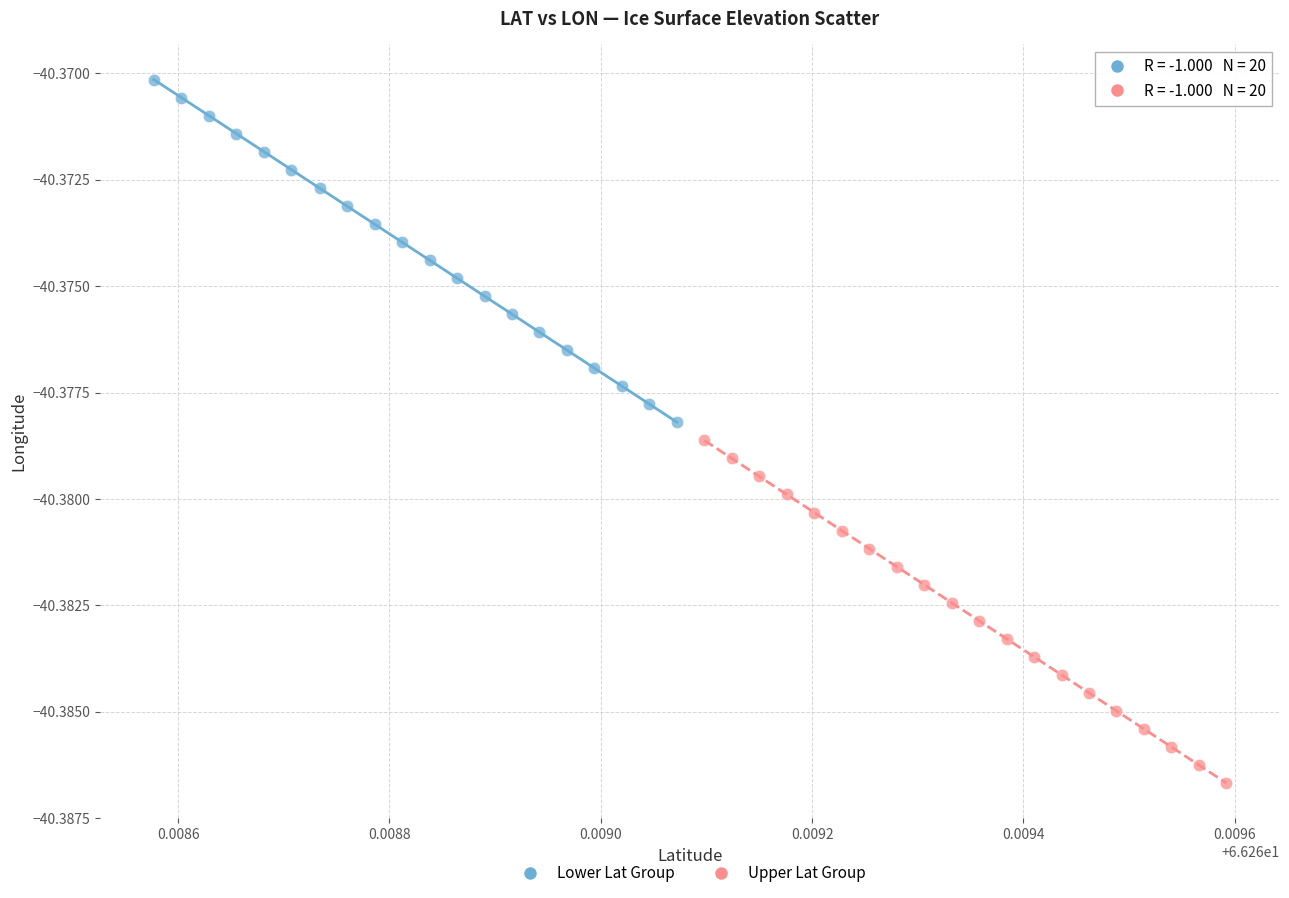

Which series has the largest Y range (max minus min)?

Lower Lat Group